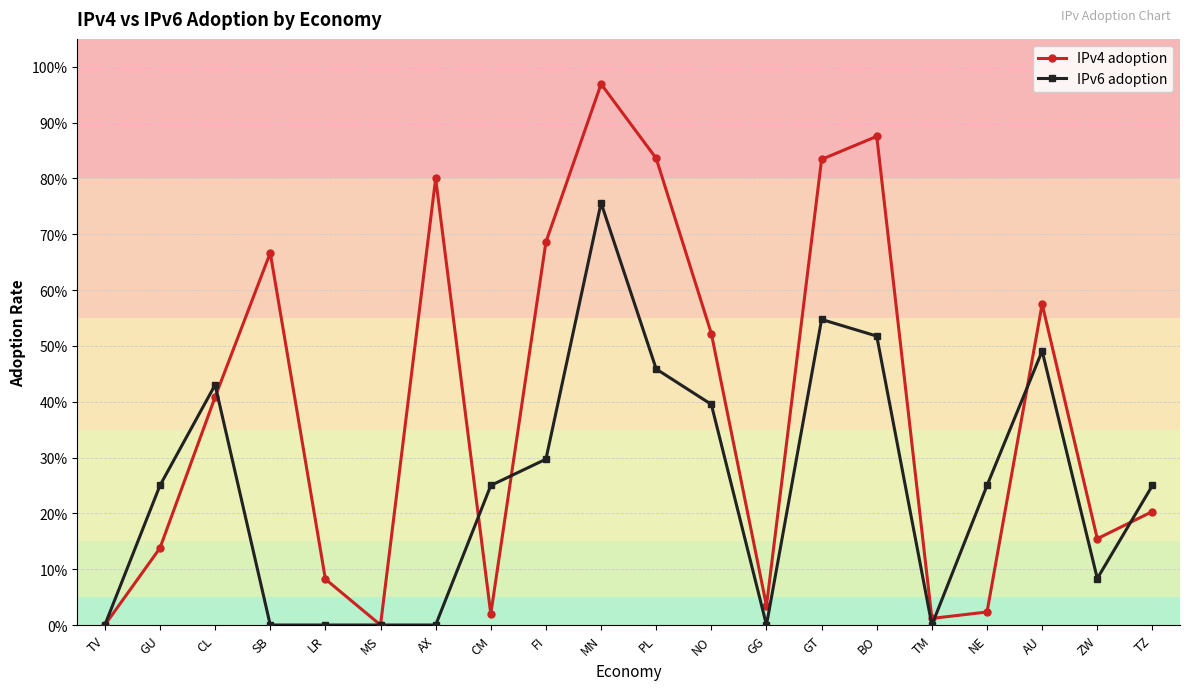

What are all the series names shown in the legend?

IPv4 adoption, IPv6 adoption